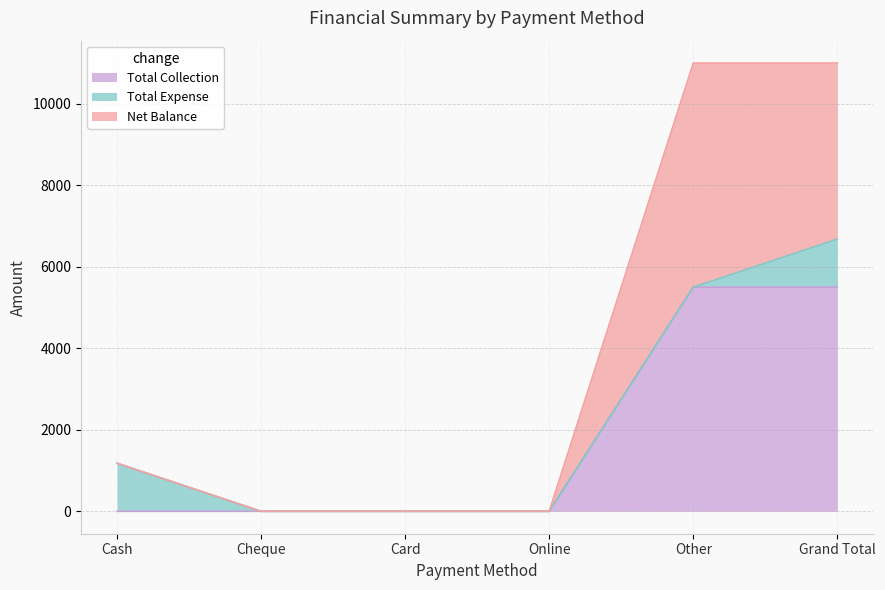

What is the maximum value shown in the chart?

5500